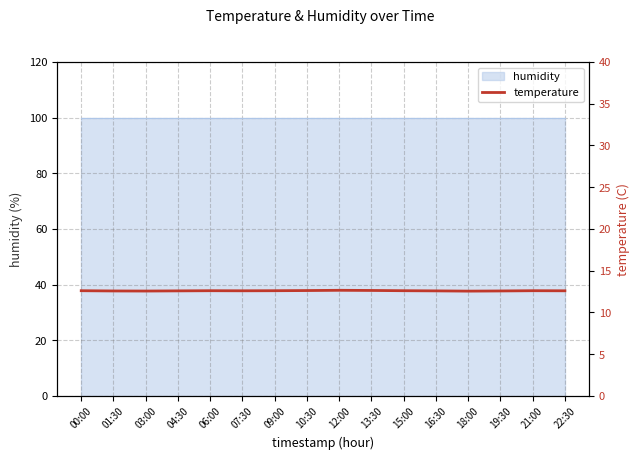

What is the ratio of the value at 13:30 to the value at 12:00?

1.0